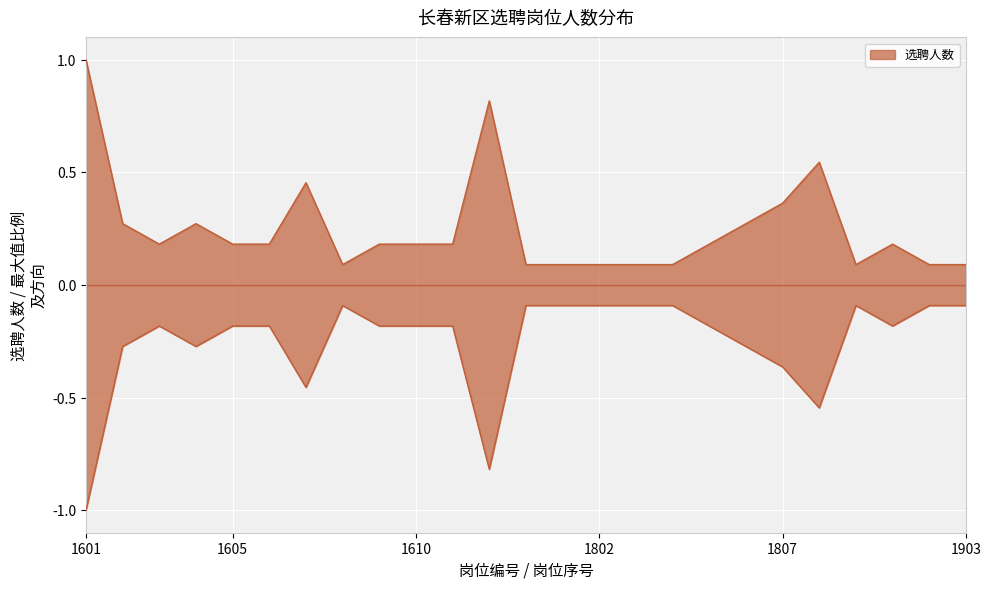

What is the average value?

0.3